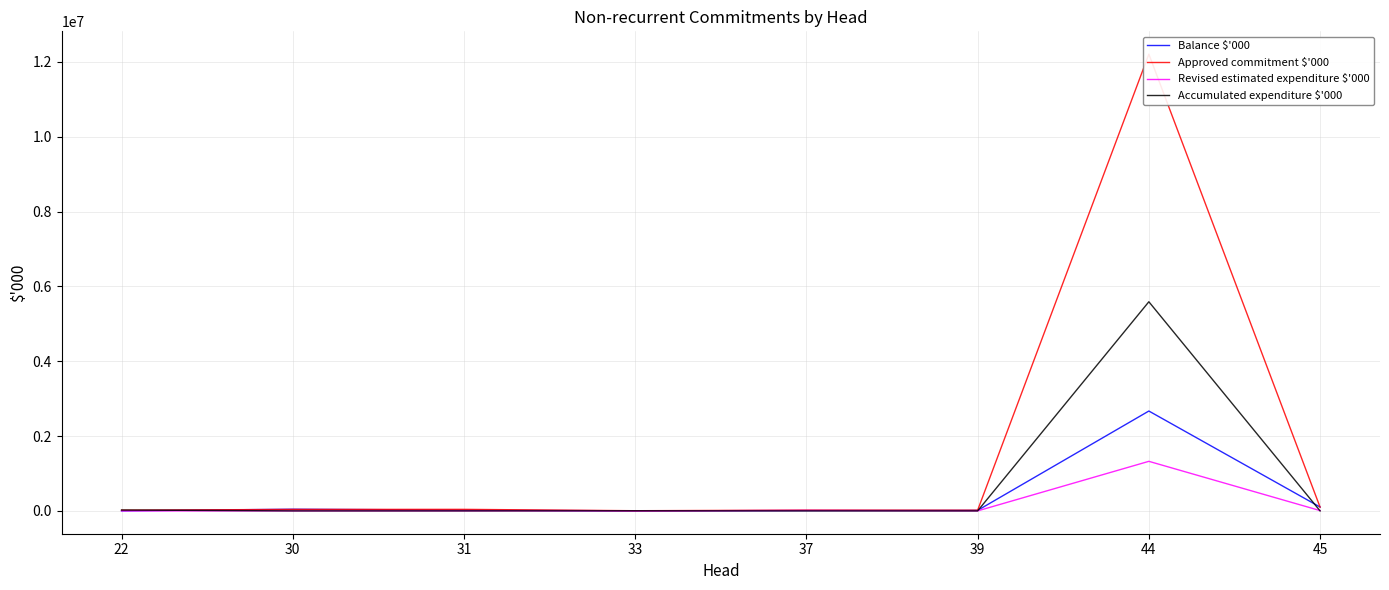

Read the Revised estimated expenditure $'000 value at 44.

1324238.8